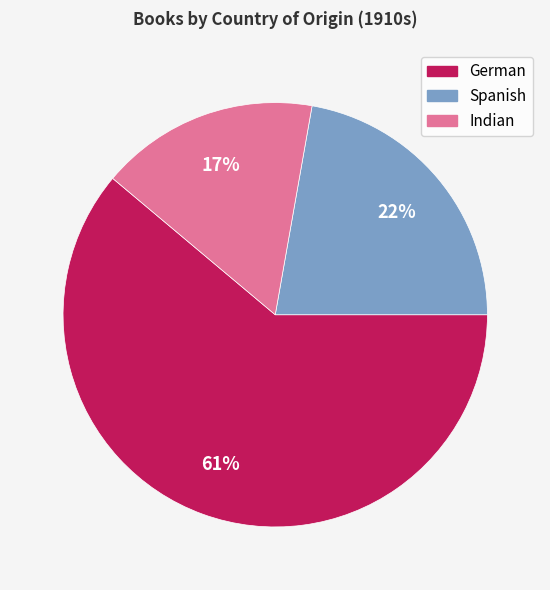

To the nearest percent, what is the difference between the Indian and German slice percentages?

44%